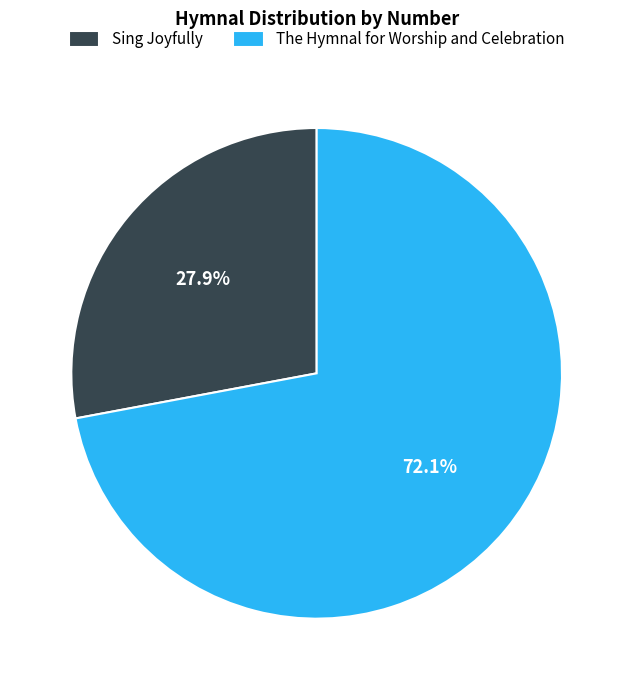

Which has a higher value, Sing Joyfully or The Hymnal for Worship and Celebration?

The Hymnal for Worship and Celebration